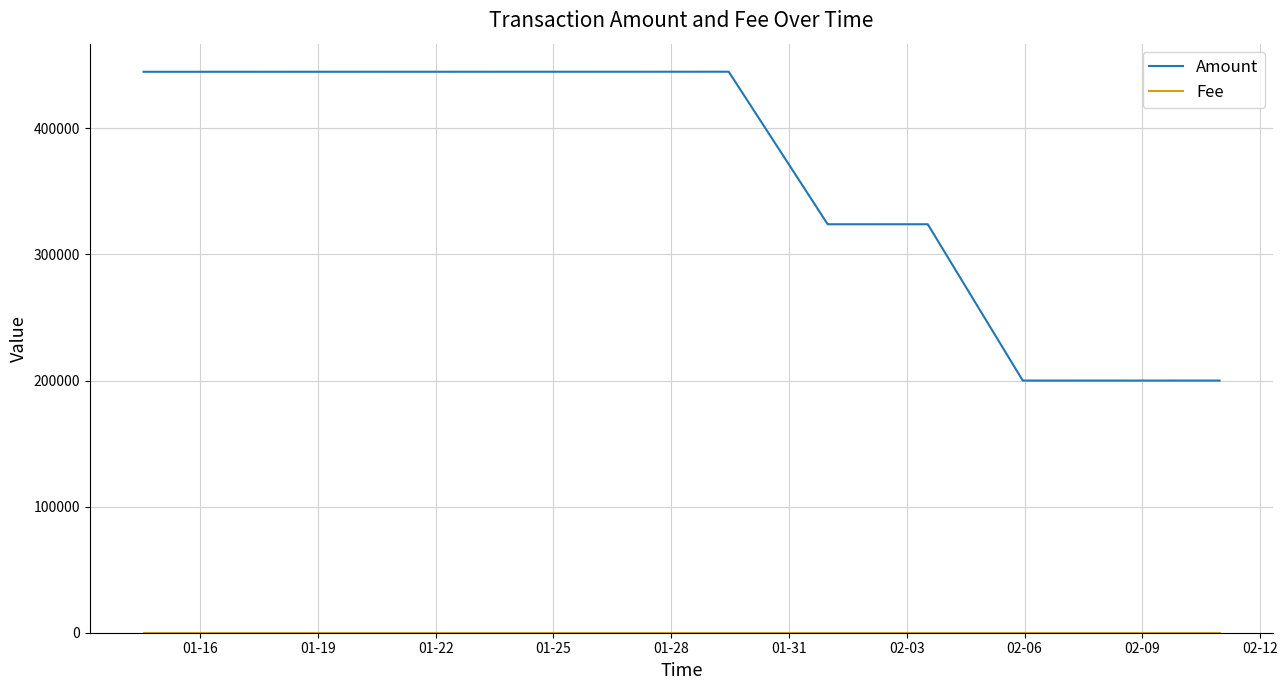

Which series has the widest spread of values?

Amount